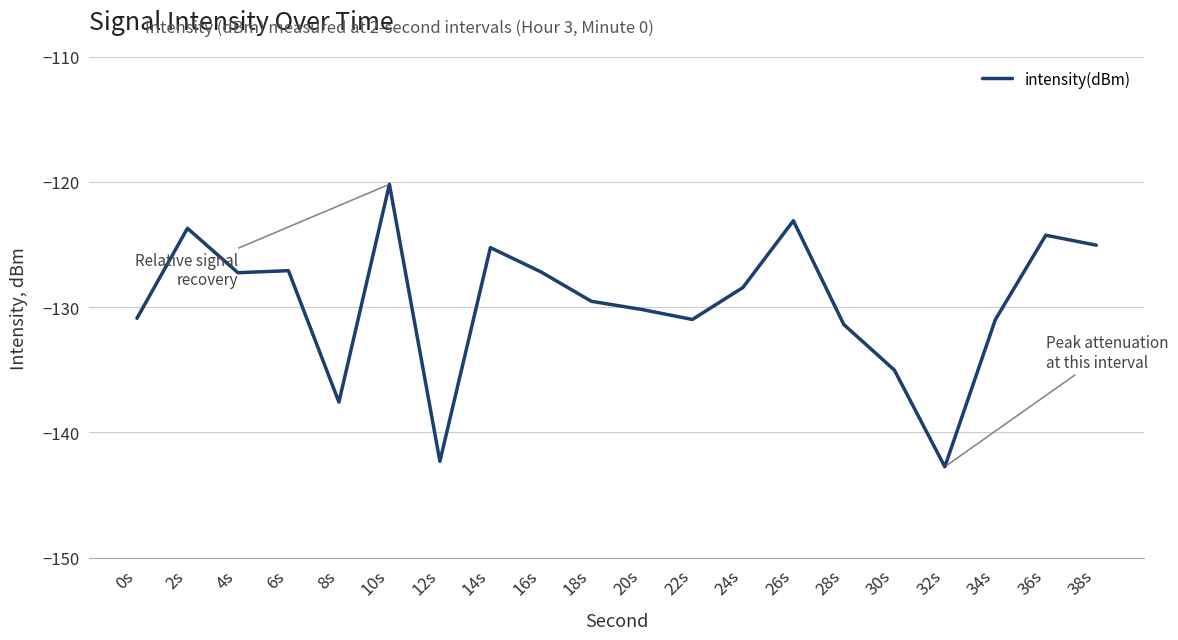

What is the sum of all values?

-2593.1